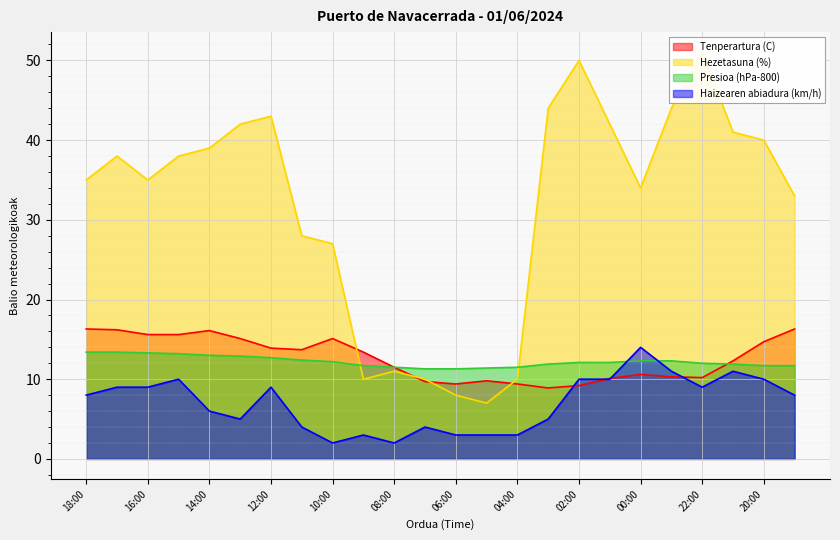

At which label does Haizearen abiadura (km/h) first exceed 8?

17:00